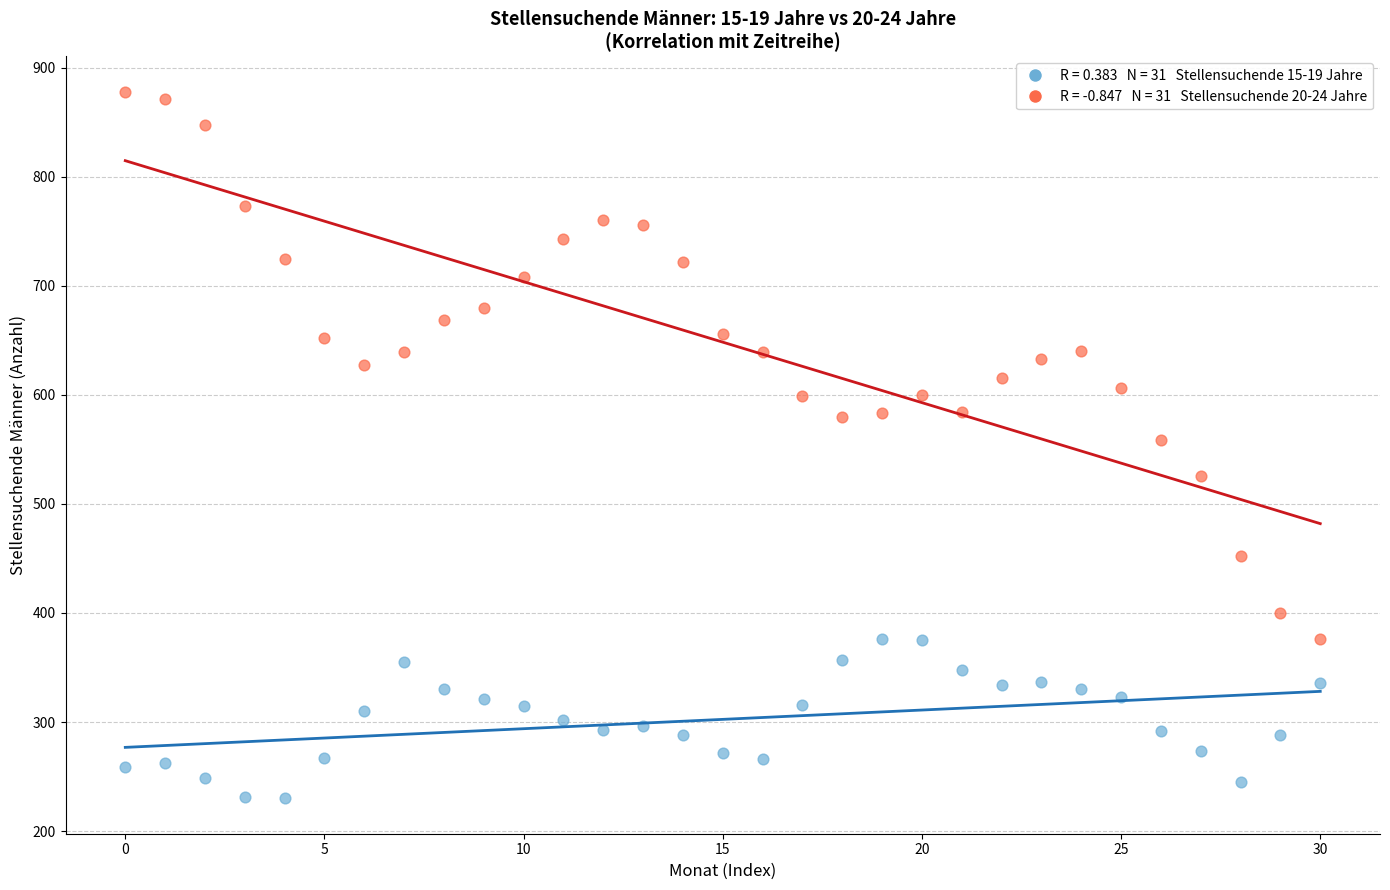

Across all data points, what is the range of Y values (max minus min)?

648